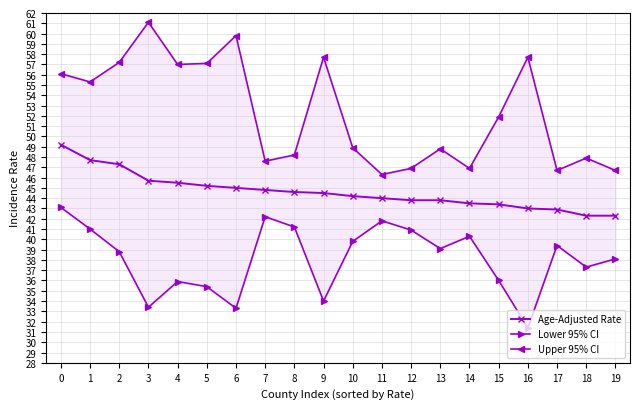

Rank the categories by Lower 95% CI value from lowest to highest.

16, 6, 3, 9, 5, 4, 15, 18, 19, 2, 13, 17, 10, 14, 12, 1, 8, 11, 7, 0